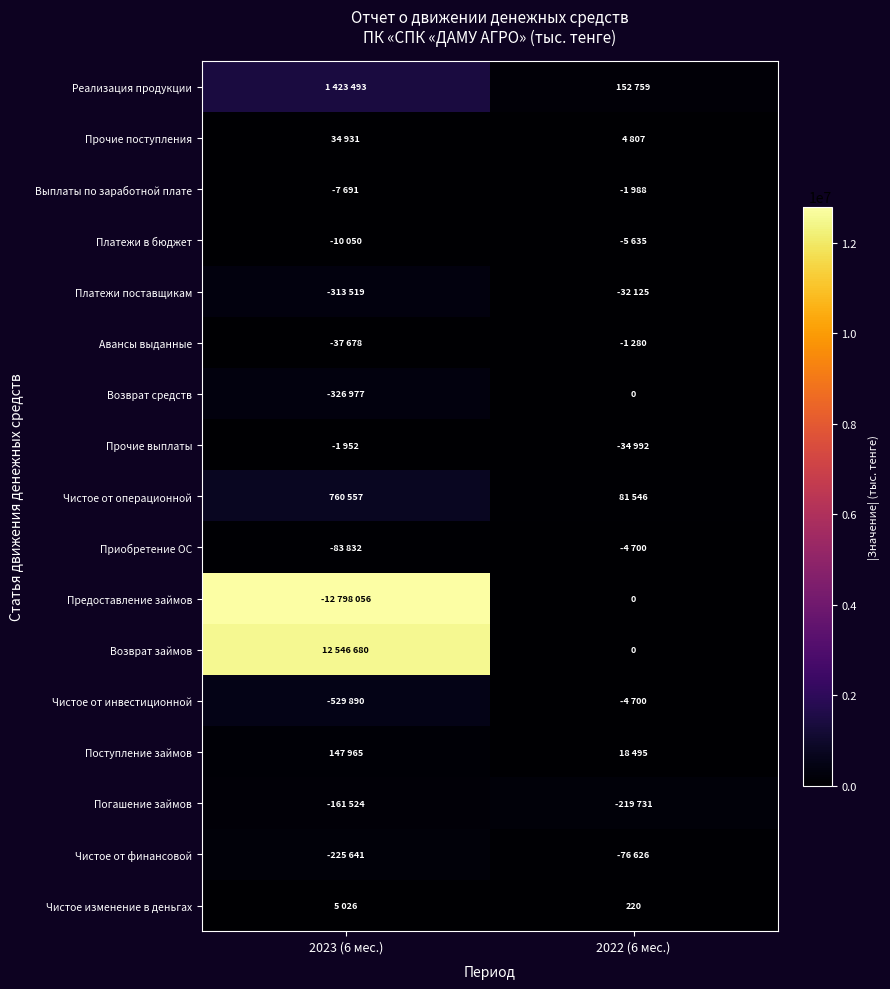

True or false: Чистое изменение в деньгах has a value of 220 at 2022 (6 мес.).

True